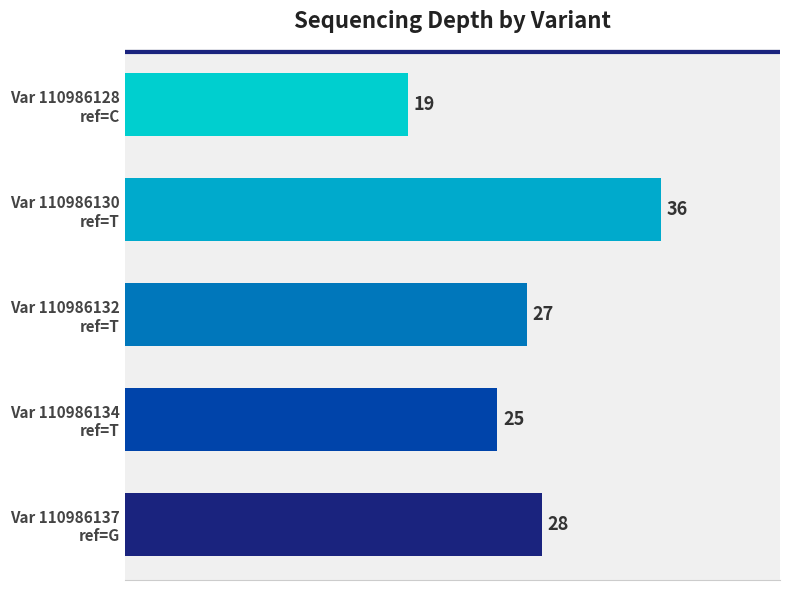

Reading bottom to top, what are all the values shown in this chart?

28	25	27	36	19